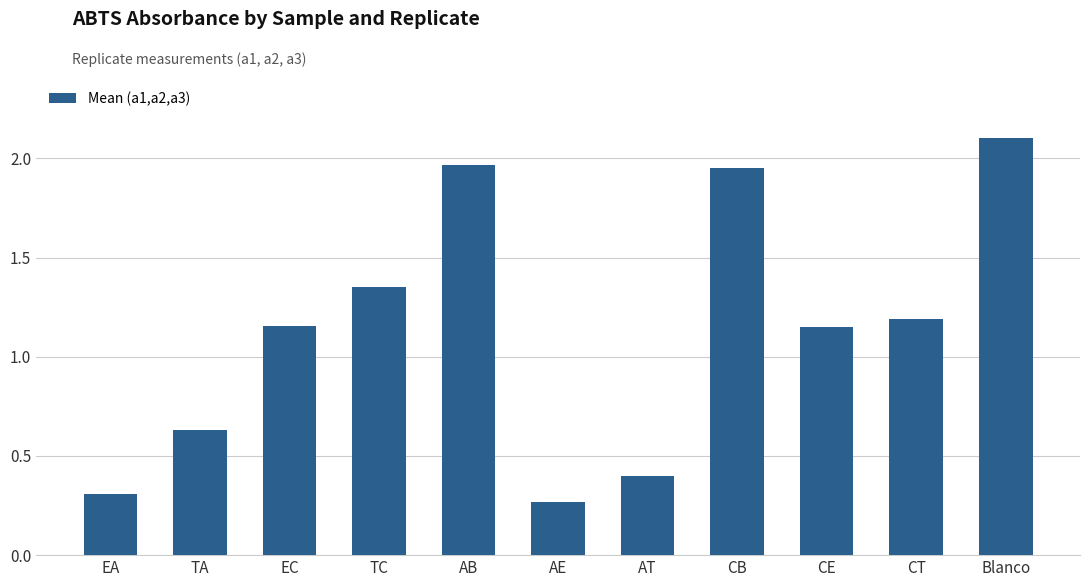

The value at EC is 0.5. True or false?

False